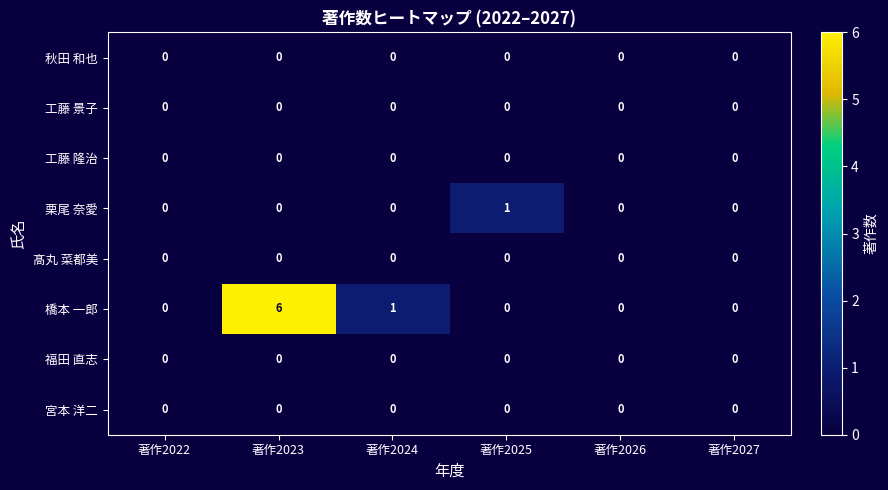

The value of 橋本 一郎 at 著作2027 is 0. True or false?

True